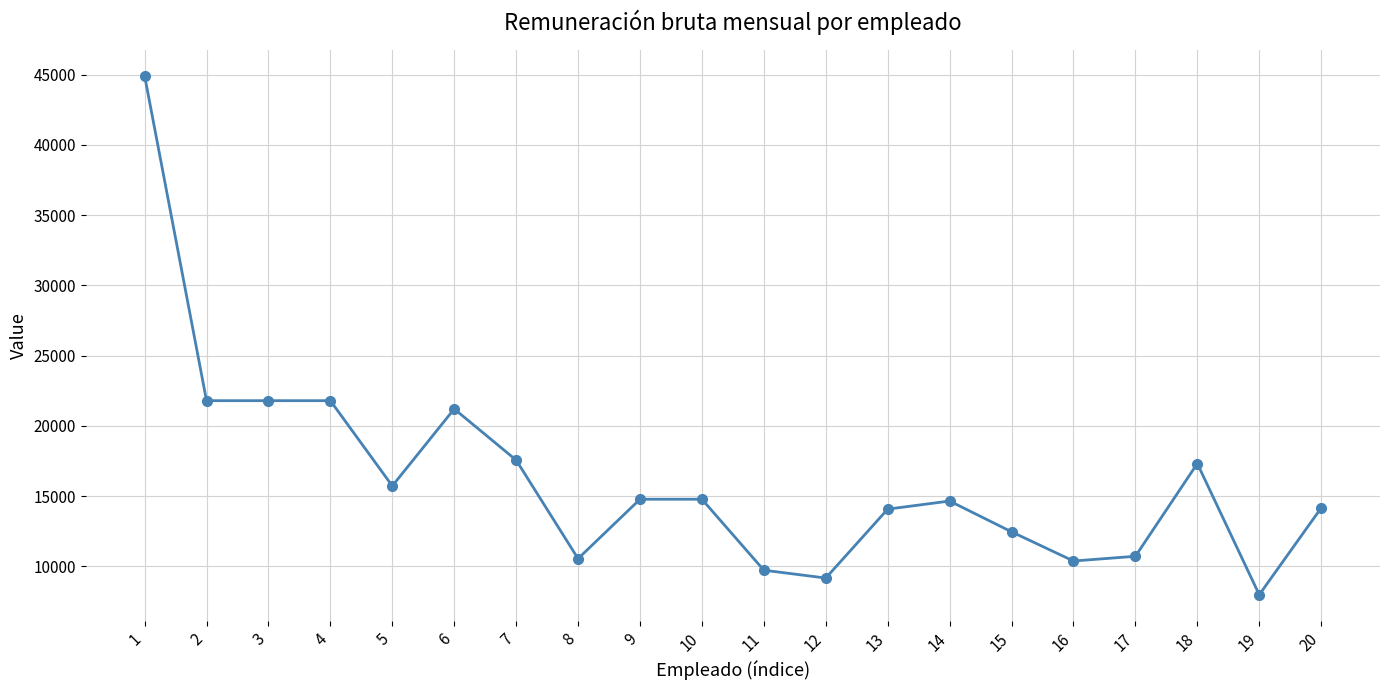

Is it true that the value at 10 is 14784.9?

True